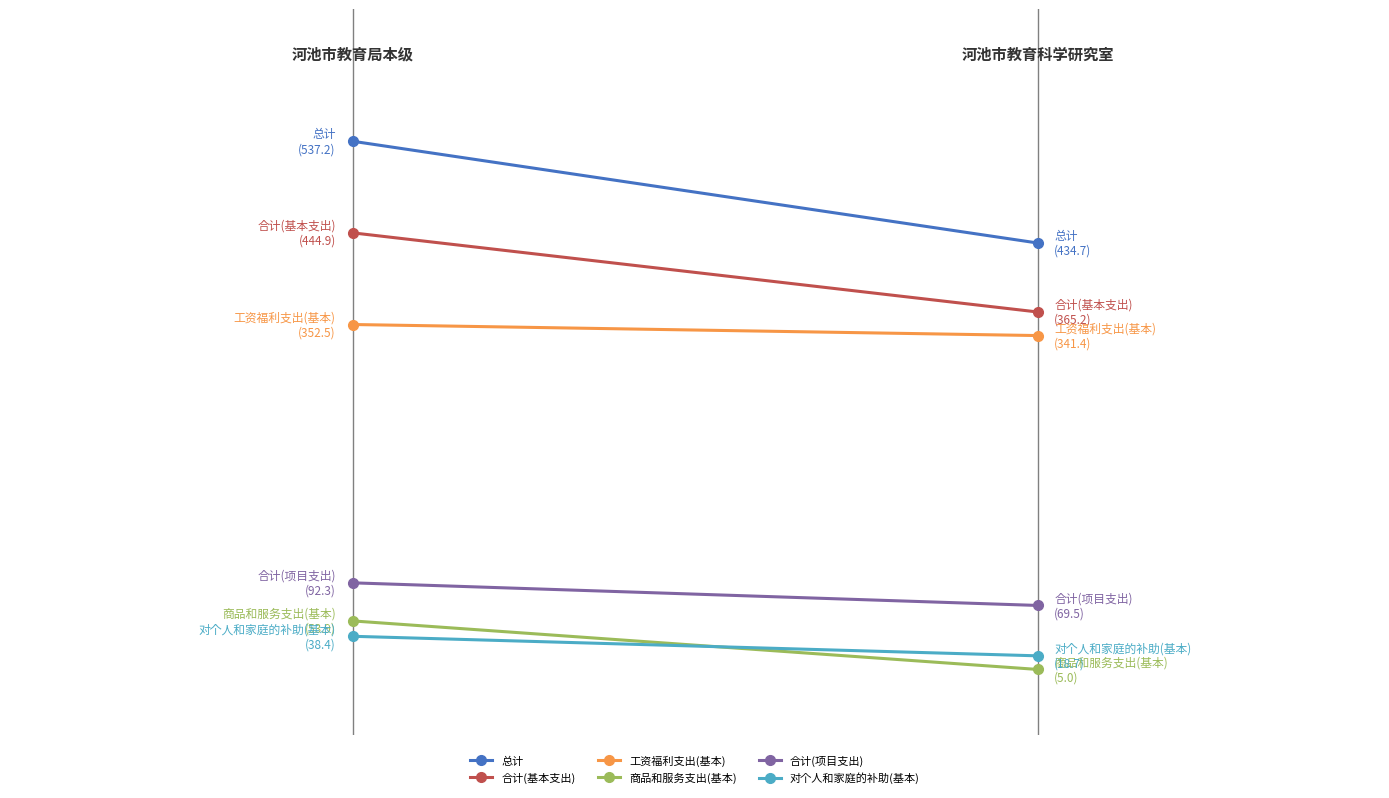

Which category has the lowest value in the 对个人和家庭的补助(基本) series?

434.65
(总计)